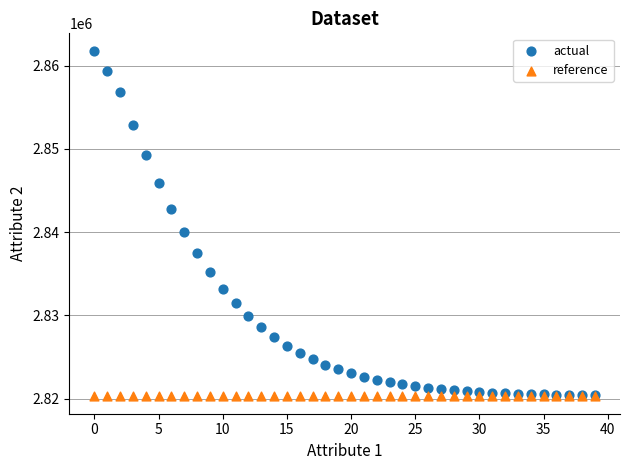

Which series reaches the maximum Y coordinate?

actual